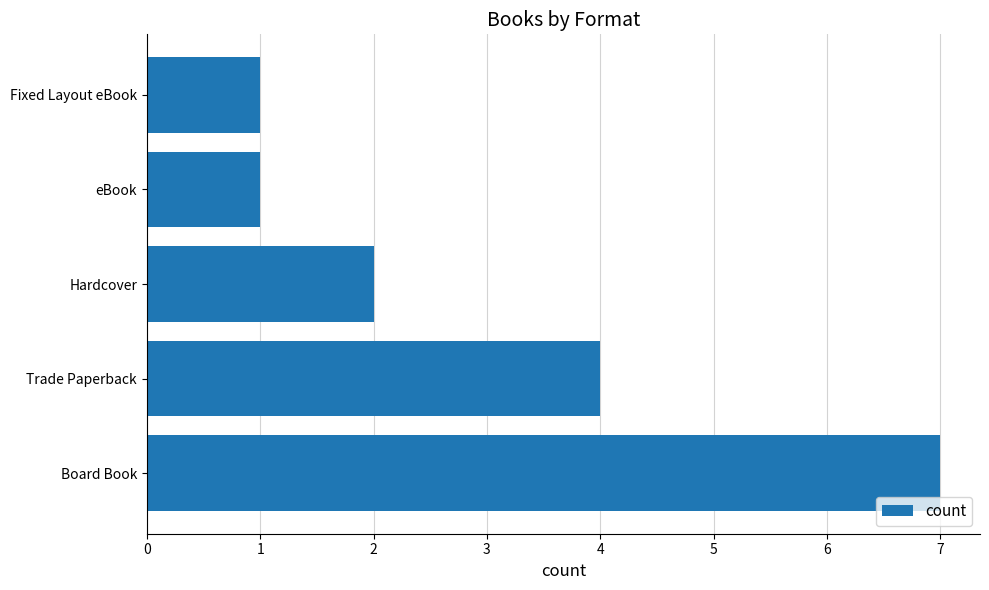

Count the values in the range 1 to 4.

4